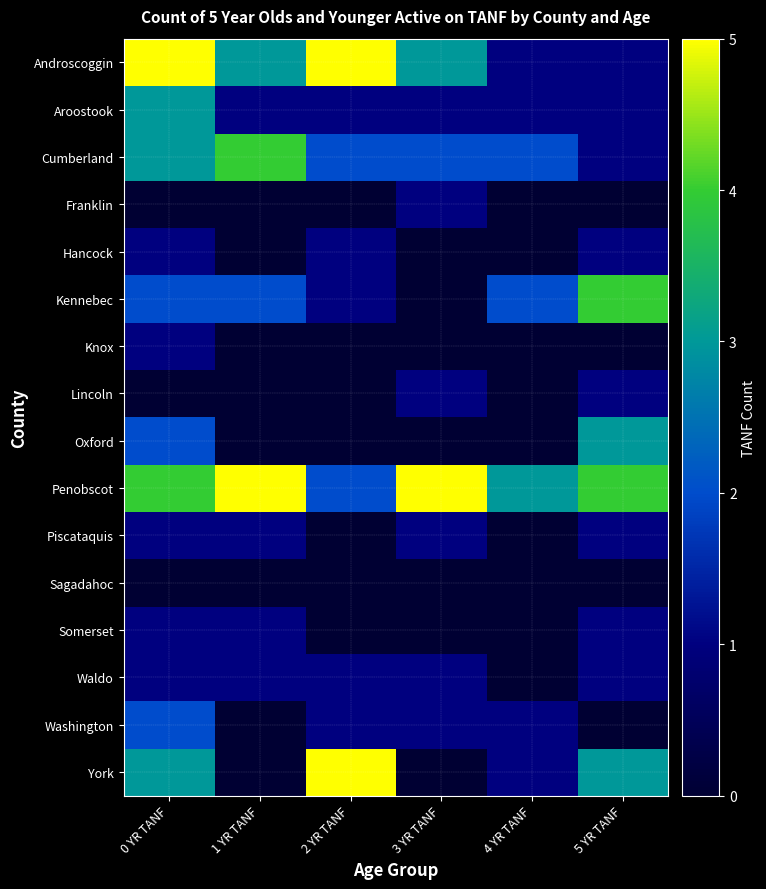

At which category is the sum across all series the highest?

0 YR TANF